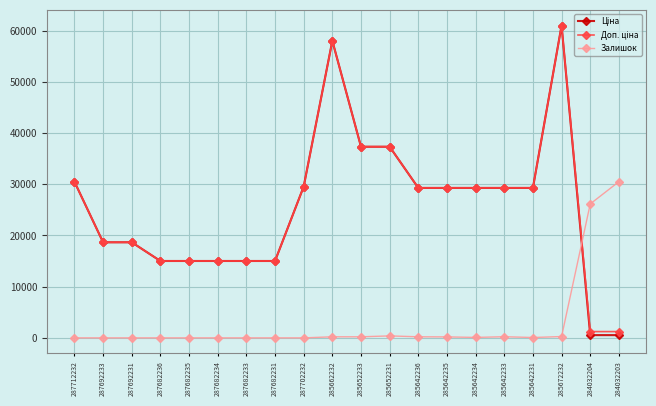

Is it true that Залишок equals 54820.1 at 284032203?

False